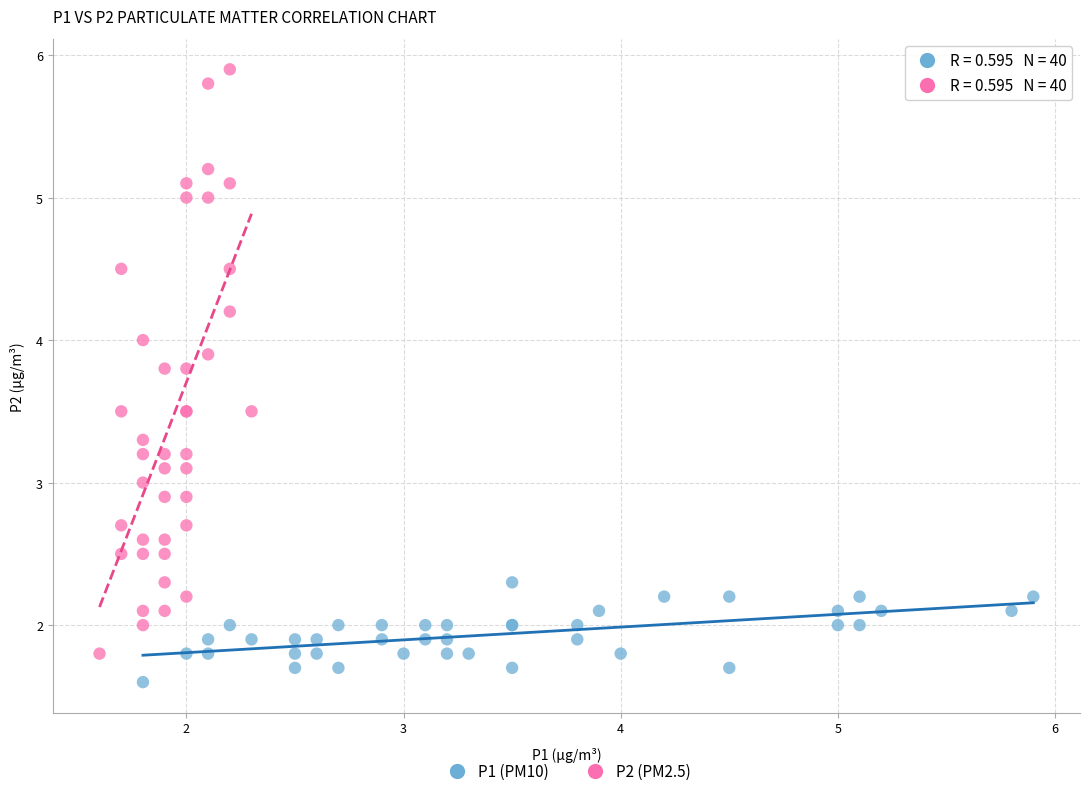

Which series reaches the maximum Y coordinate?

P2 (PM2.5)